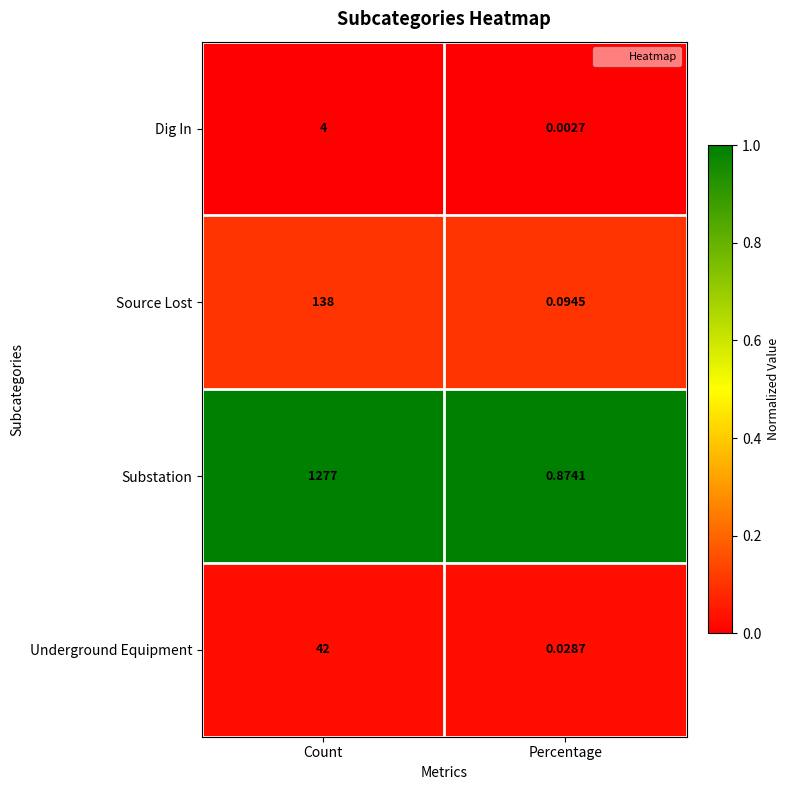

At Percentage, list the series in order from largest to smallest.

Substation, Source Lost, Underground Equipment, Dig In